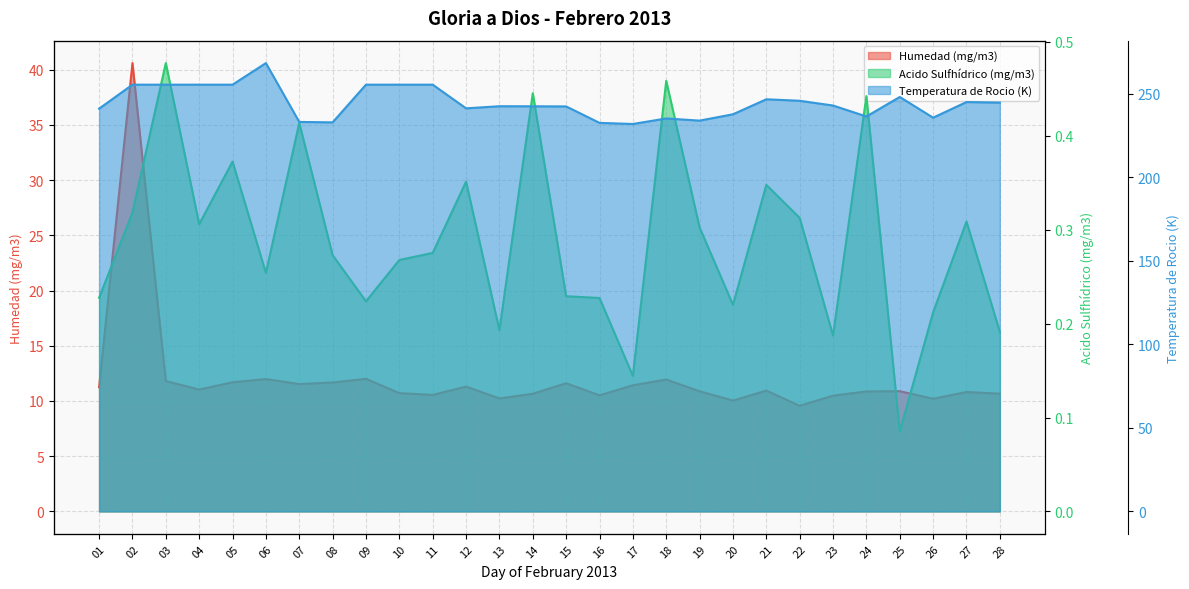

What are all the series names shown in the legend?

Humedad (mg/m3), Acido Sulfhídrico (mg/m3), Temperatura de Rocio (K)